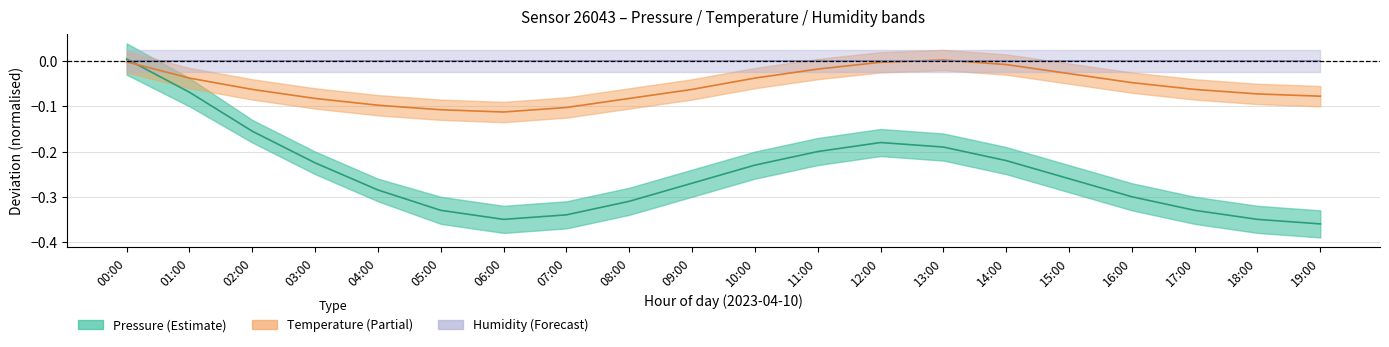

Where does the Pressure series first go above 0?

00:00